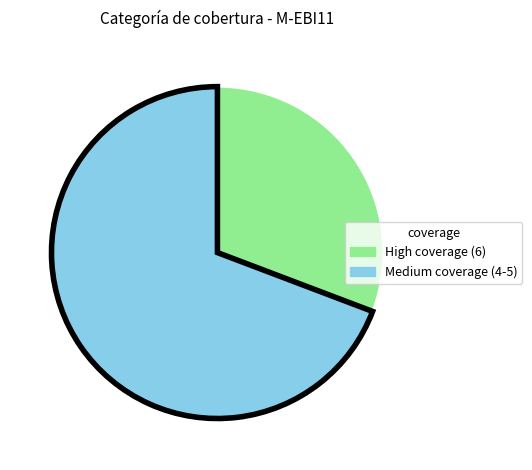

Is it true that High coverage (6) is 22% of the pie?

False